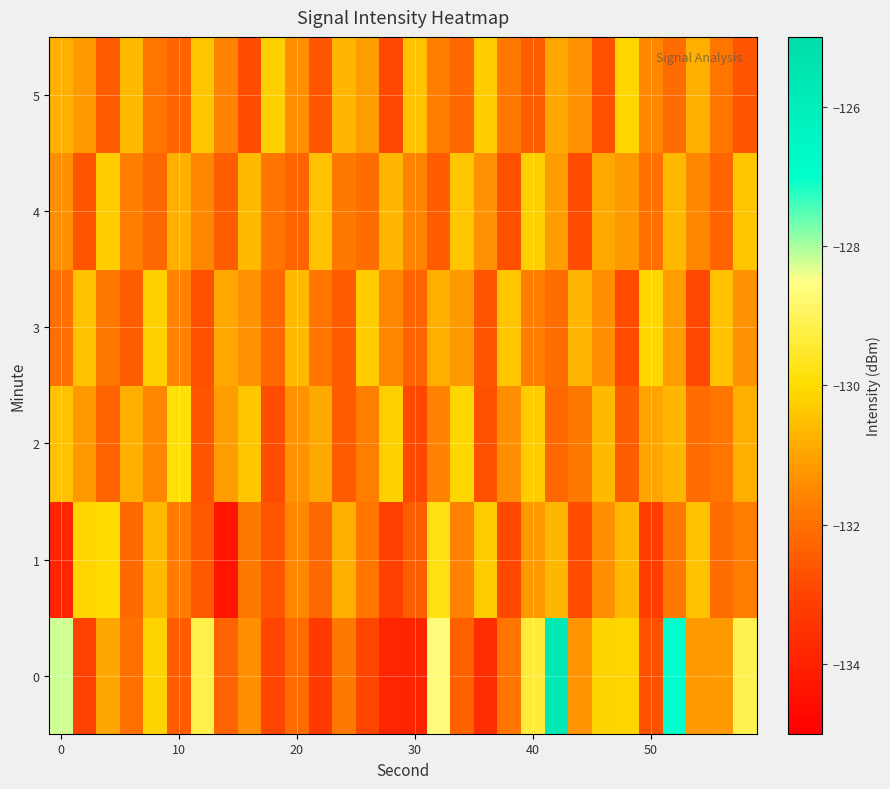

Count the number of categories in the chart.

30